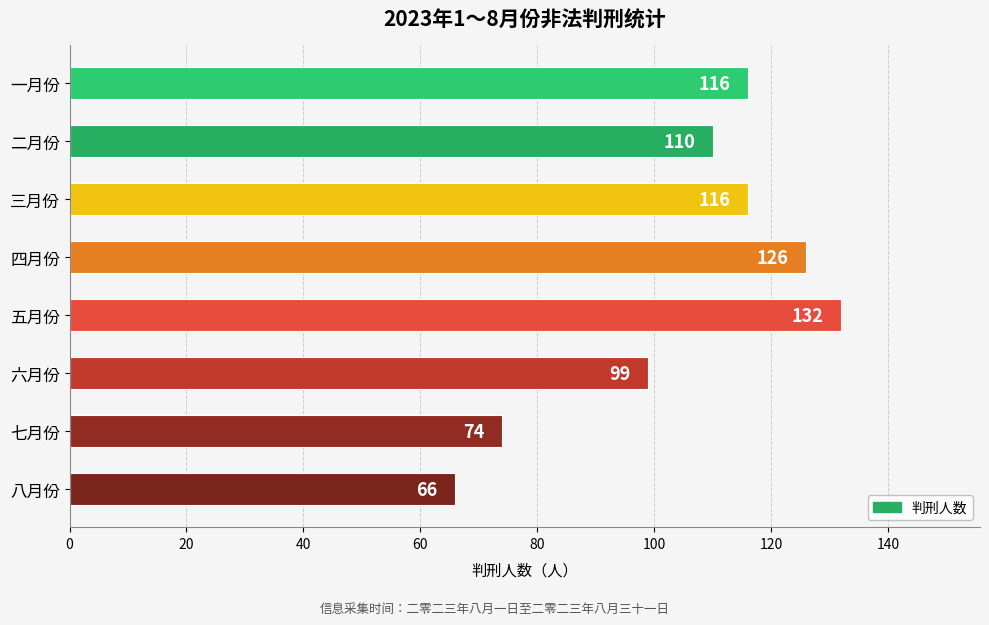

What is the value of the 1st bar from the top?

116